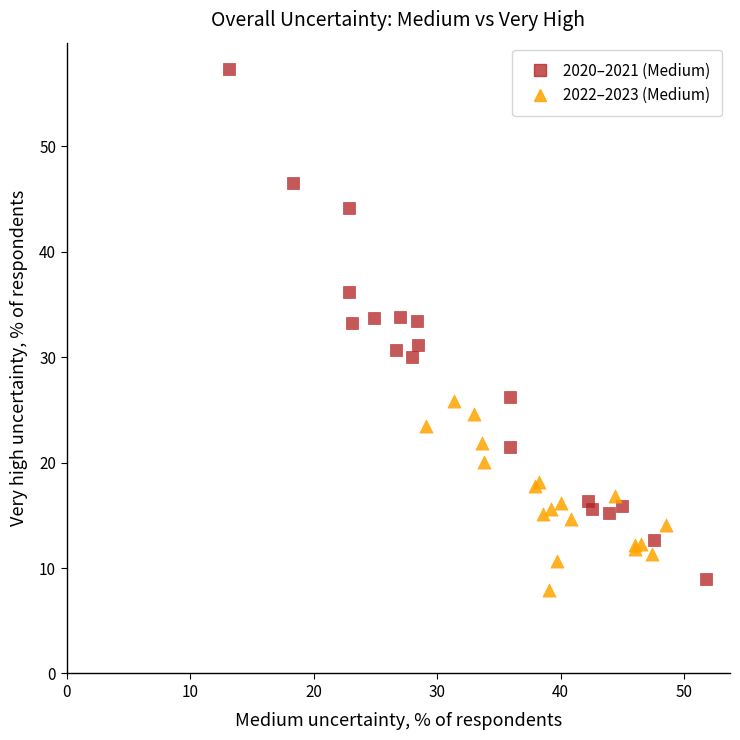

Which series contains the highest Y value?

2020–2021 (Medium)